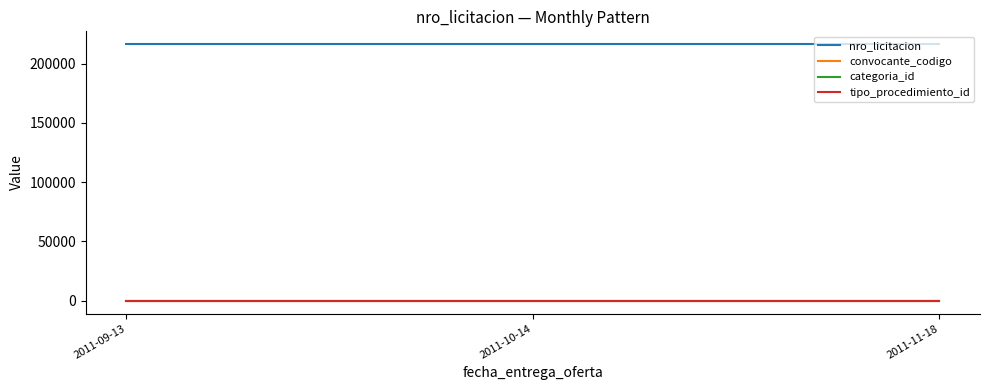

Reading left to right, transcribe all the data shown in this chart.

nro_licitacion: 216423	216423	216423
convocante_codigo: 39	39	39
categoria_id: 21	21	21
tipo_procedimiento_id: 1	1	1